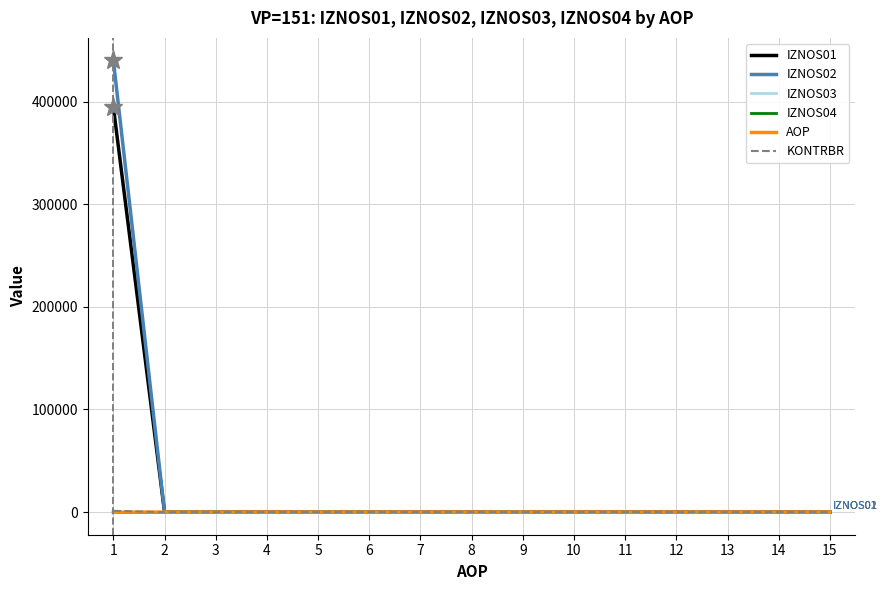

Which series has the widest spread of values?

IZNOS02